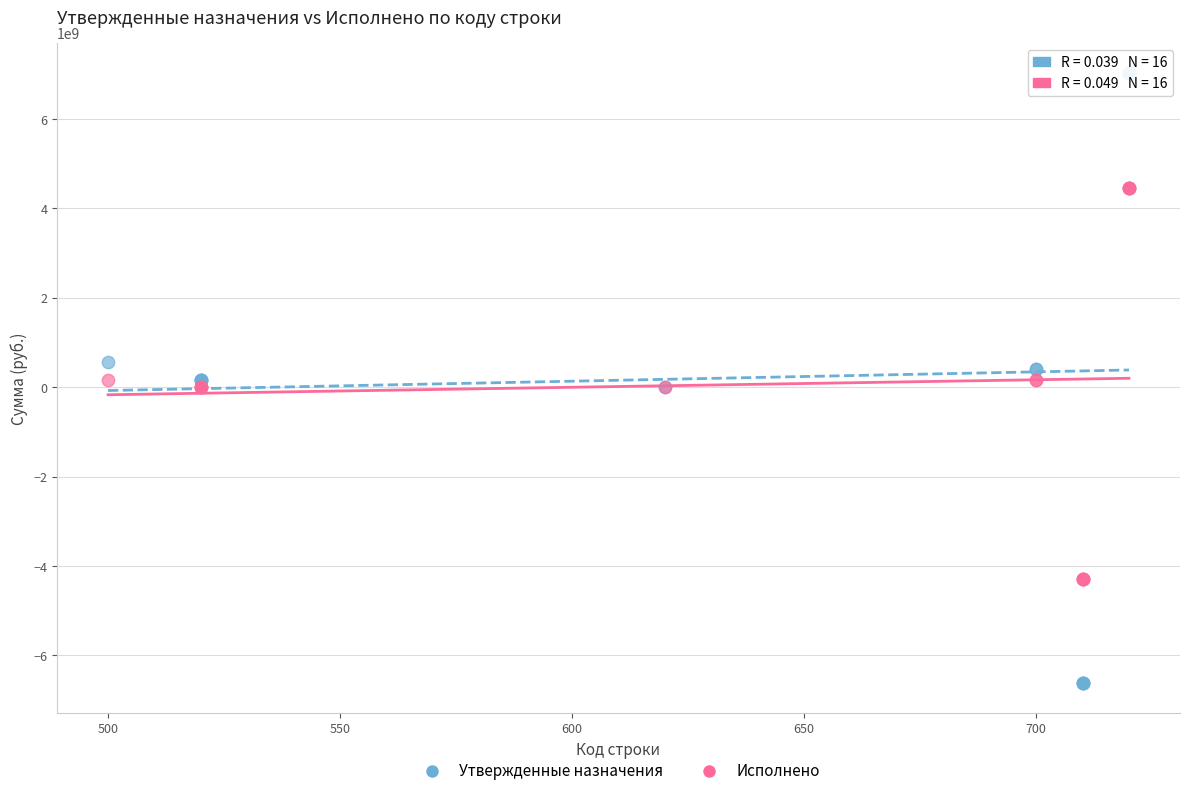

Which series reaches the maximum Y coordinate?

Утвержденные назначения